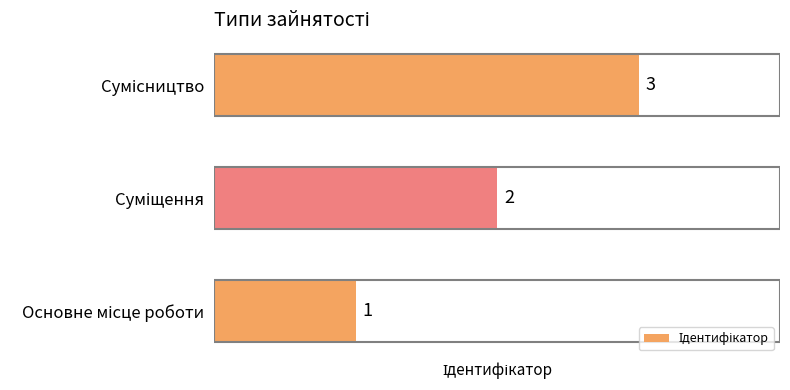

What is the sum of all values?

6